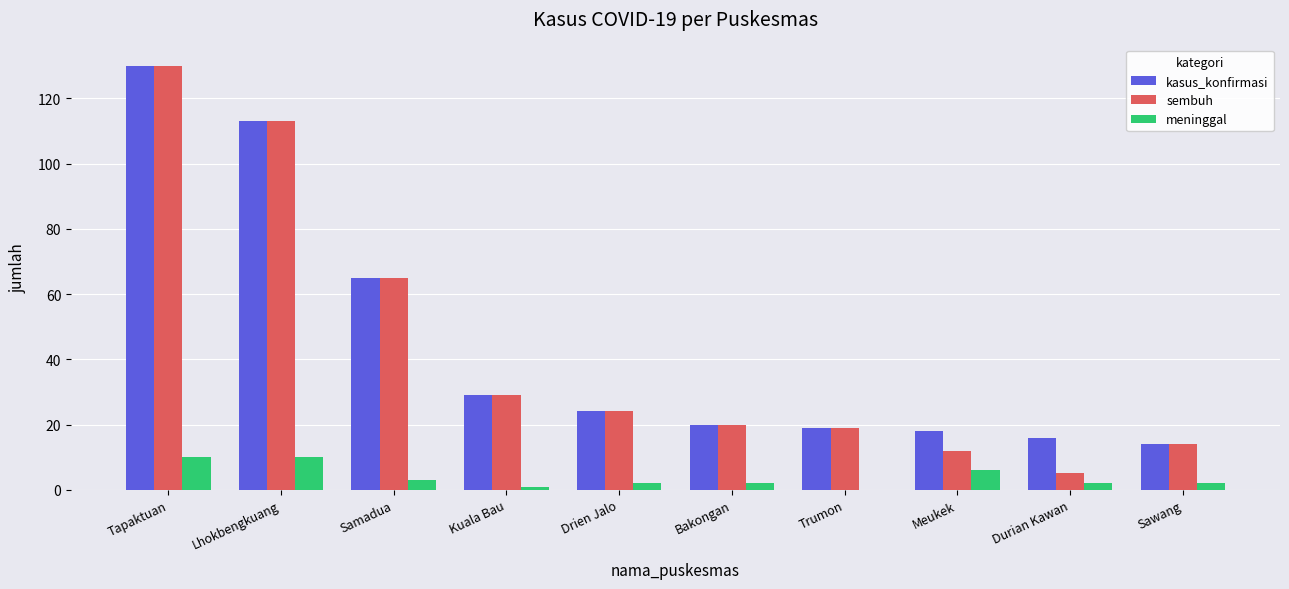

Which label corresponds to the largest value in the chart?

Tapaktuan